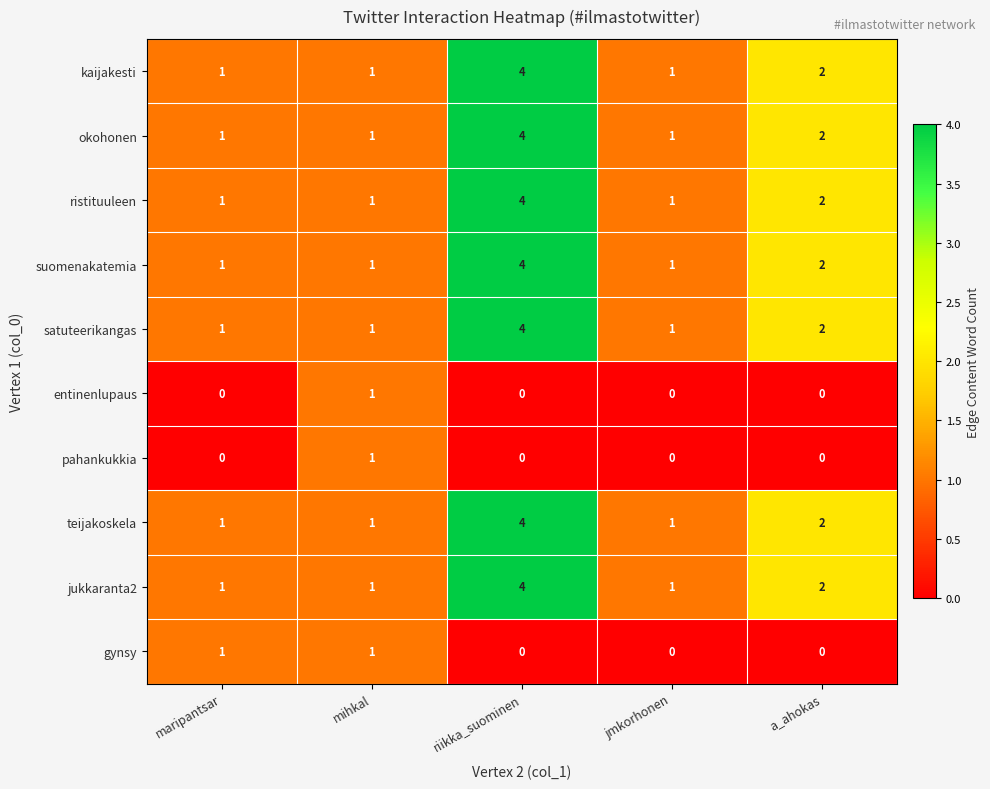

Count the jukkaranta2 values in the range 1 to 2.

4